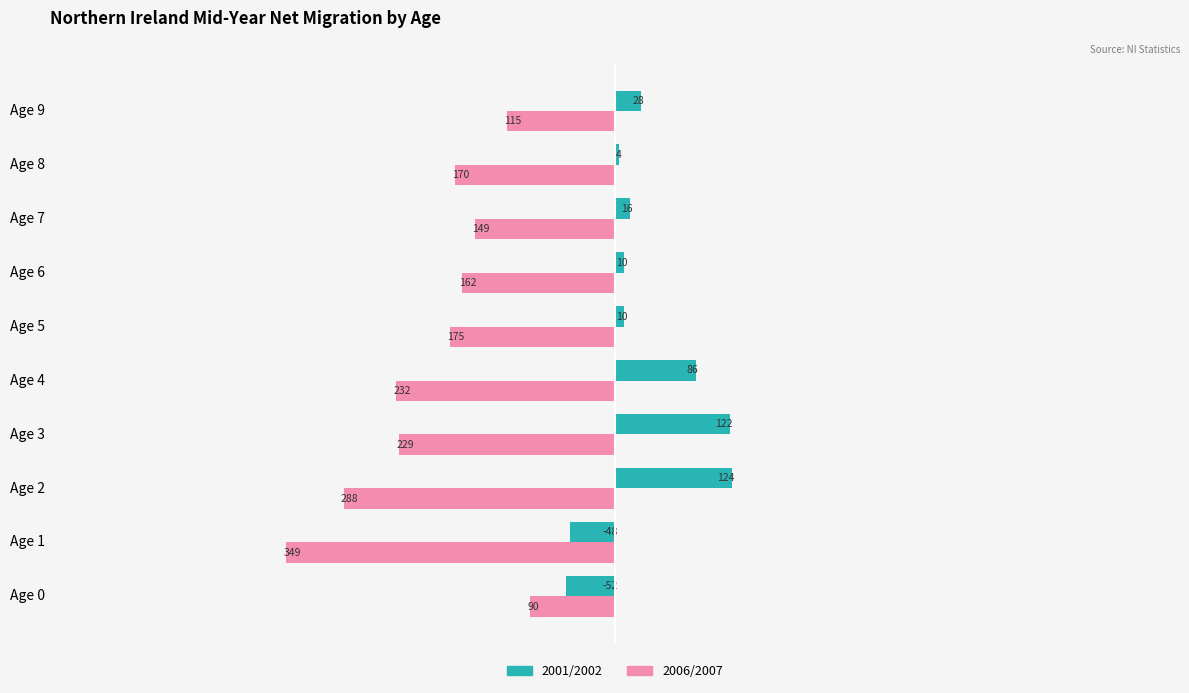

How many negative values does the 2001/2002 series have?

8